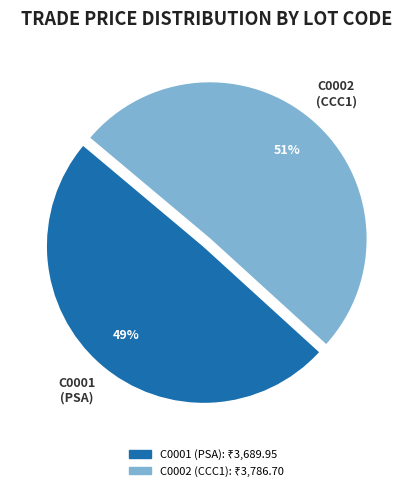

To the nearest percent, what percentage of the pie is C0001?

49%